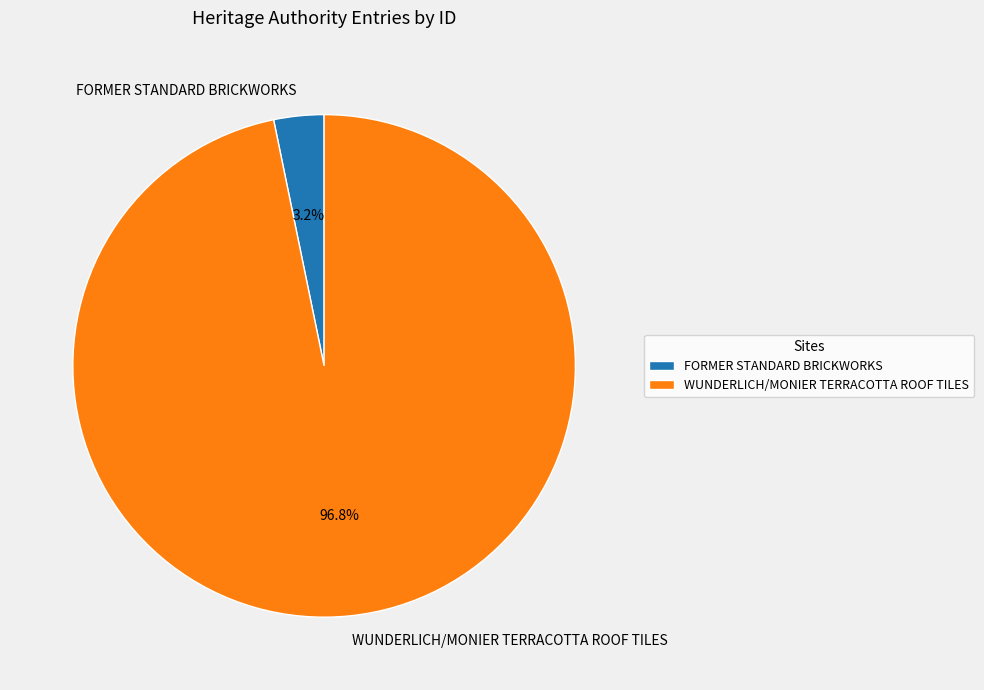

Which category has the smallest portion of the pie?

FORMER STANDARD BRICKWORKS